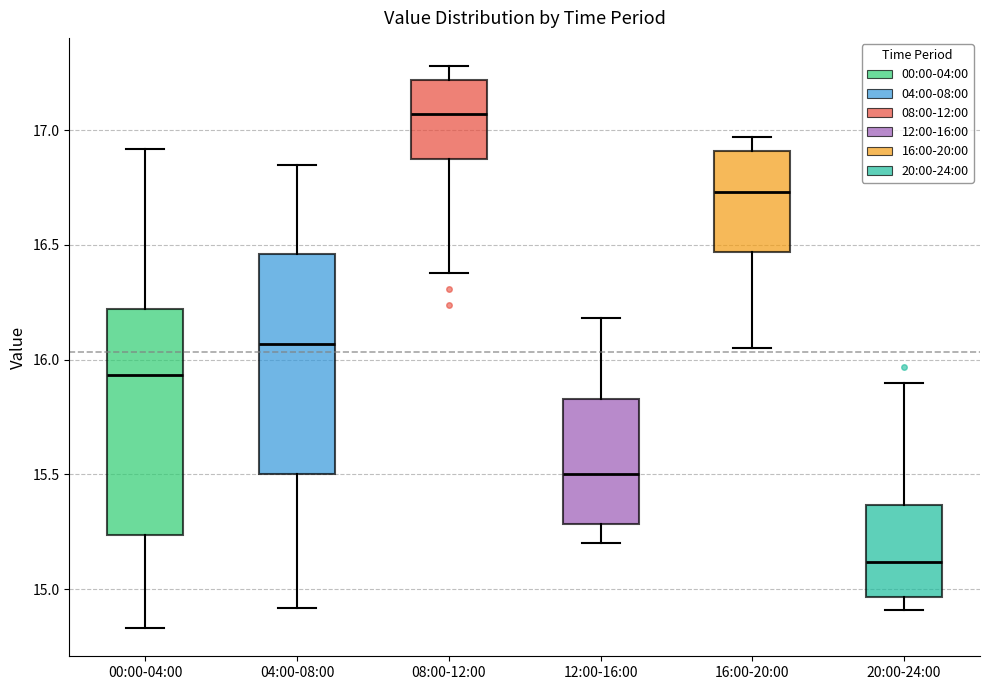

Where is the lower edge of the box for 20:00-24:00 on the y-axis? The values are not printed on the chart, so give them approximately, as read against the axis.

14.95